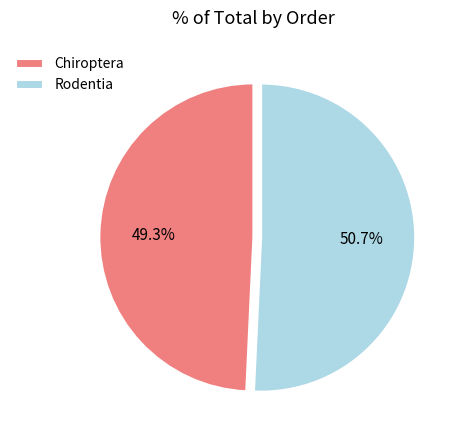

To the nearest percent, what is the difference between the Rodentia and Chiroptera slice percentages?

1%